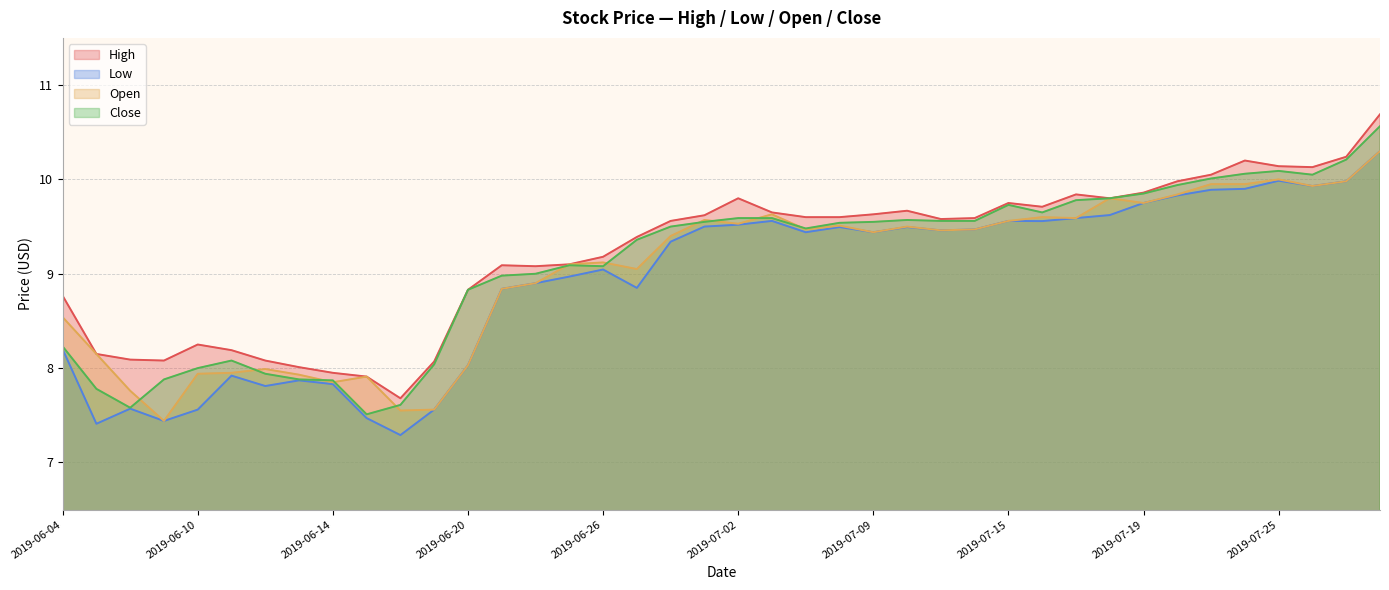

What are all the series names shown in the legend?

High, Low, Open, Close